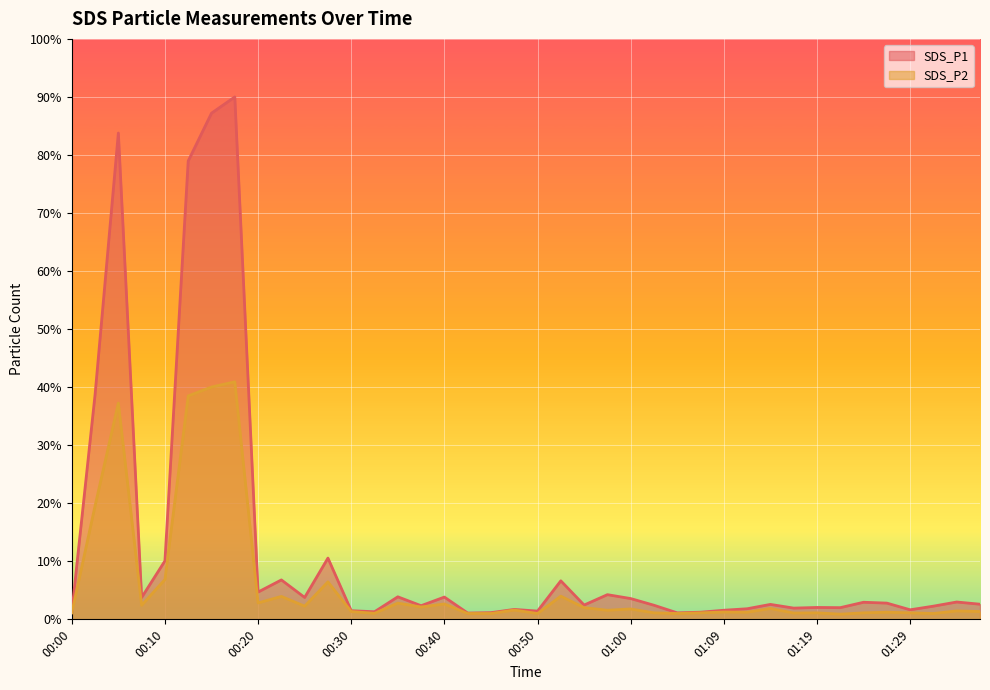

Reading right to left, extract all data points from this chart.

SDS_P1: 2.6	3.0	2.3	1.6	2.8	2.9	2.0	2.0	1.9	2.6	1.8	1.6	1.2	1.1	2.4	3.6	4.3	2.5	6.6	1.4	1.7	1.2	1.1	3.8	2.3	3.9	1.3	1.5	10.6	3.8	6.8	4.7	90.0	87.2	79.0	10.1	3.8	83.8	38.7	1.2
SDS_P2: 1.3	1.5	1.0	1.1	1.2	1.1	0.9	1.1	1.1	1.9	1.2	1.3	1.1	1.0	1.1	1.8	1.6	2.0	4.0	1.0	1.6	1.0	1.0	2.7	2.1	2.8	1.0	1.3	6.5	2.3	4.0	2.8	40.9	40.0	38.5	6.9	2.4	37.3	19.5	1.1